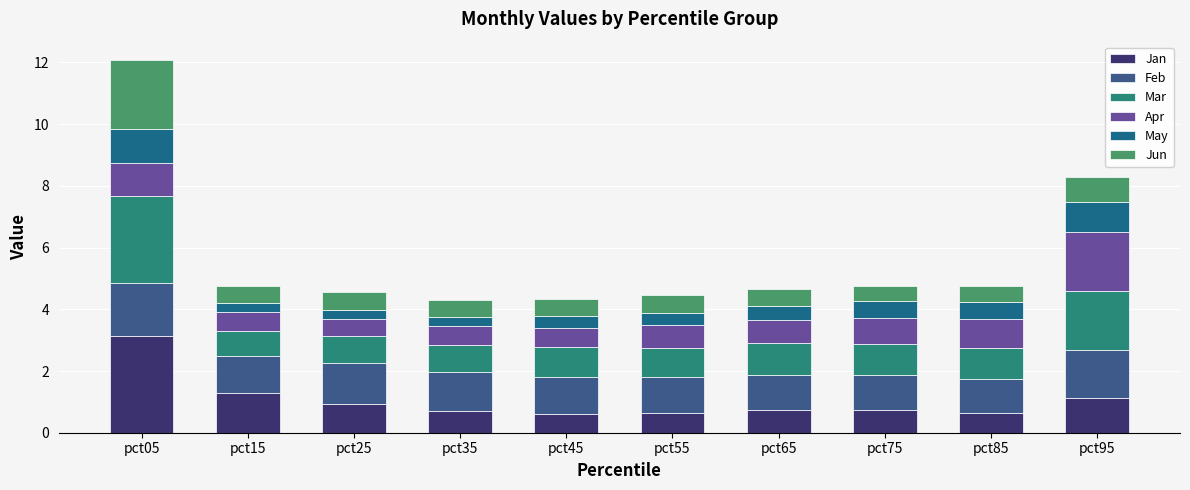

What is the average value of the Apr series?

0.9